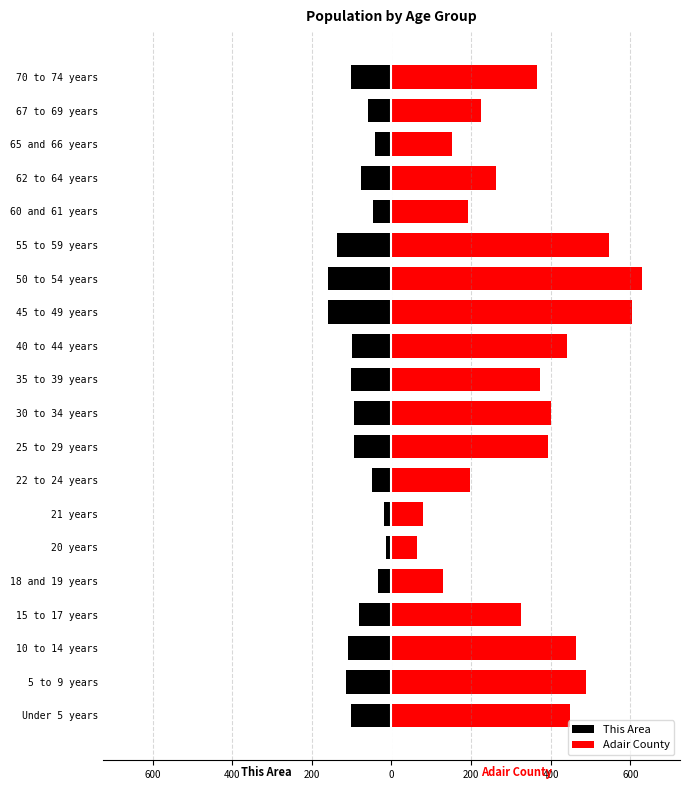

The value of This Area at 20 years is -22. True or false?

False